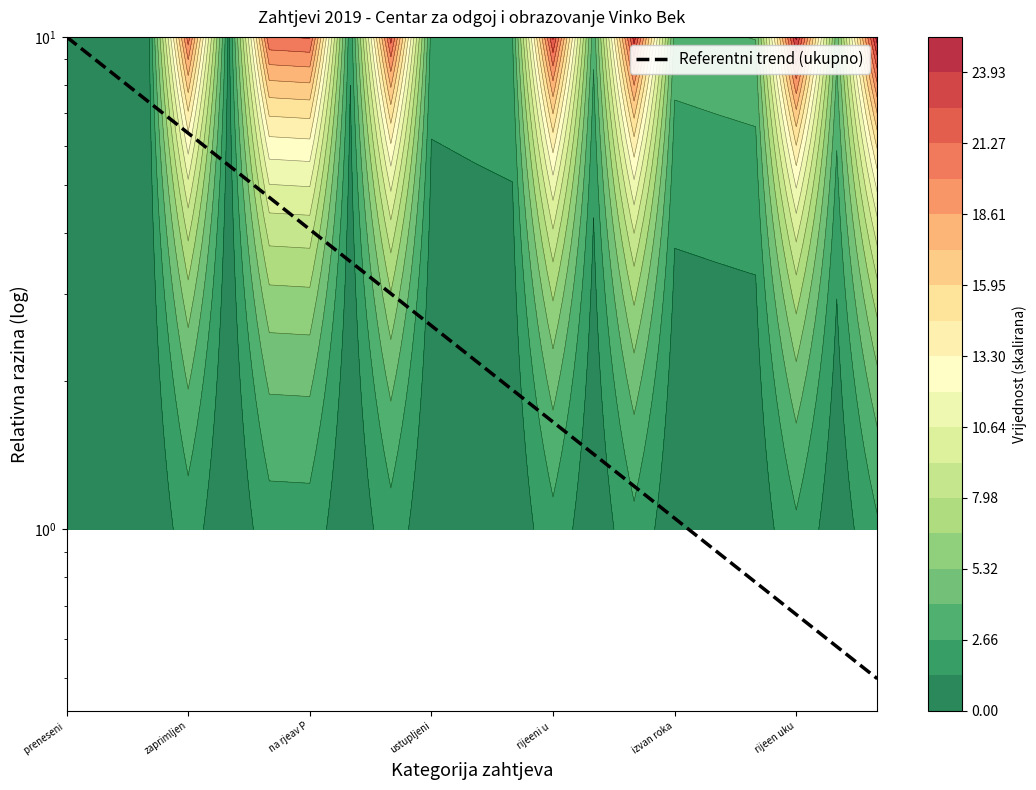

The value at 16 is 0.9. True or false?

True